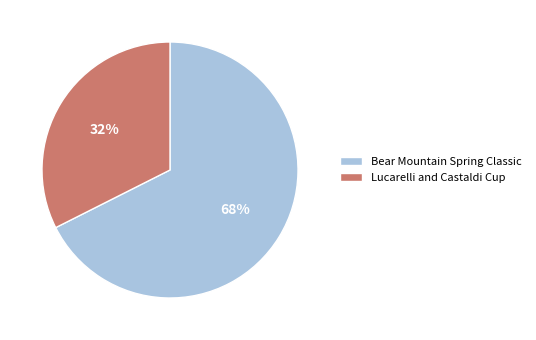

Combined, do Bear Mountain Spring Classic and Lucarelli and Castaldi Cup account for over 50%?

Yes